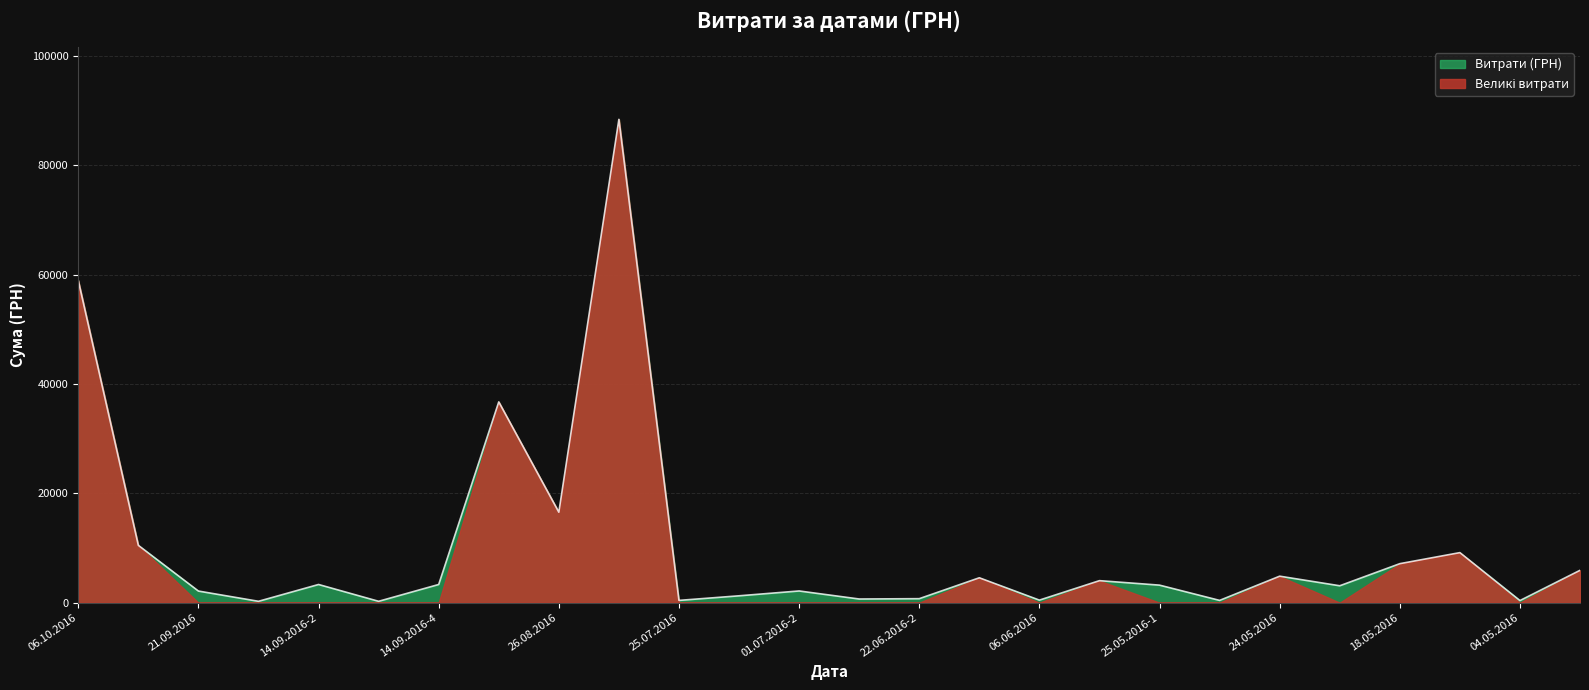

True or false: the data shows 4845.9 at 24.05.2016.

True